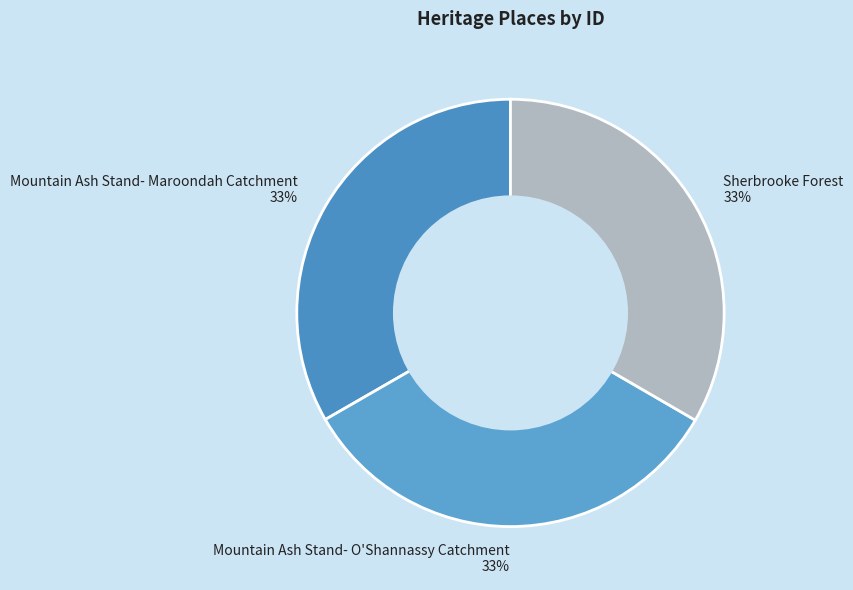

What is the ratio of the value at Mountain Ash Stand- O'Shannassy Catchment 33% to the value at Mountain Ash Stand- Maroondah Catchment 33%?

1.0